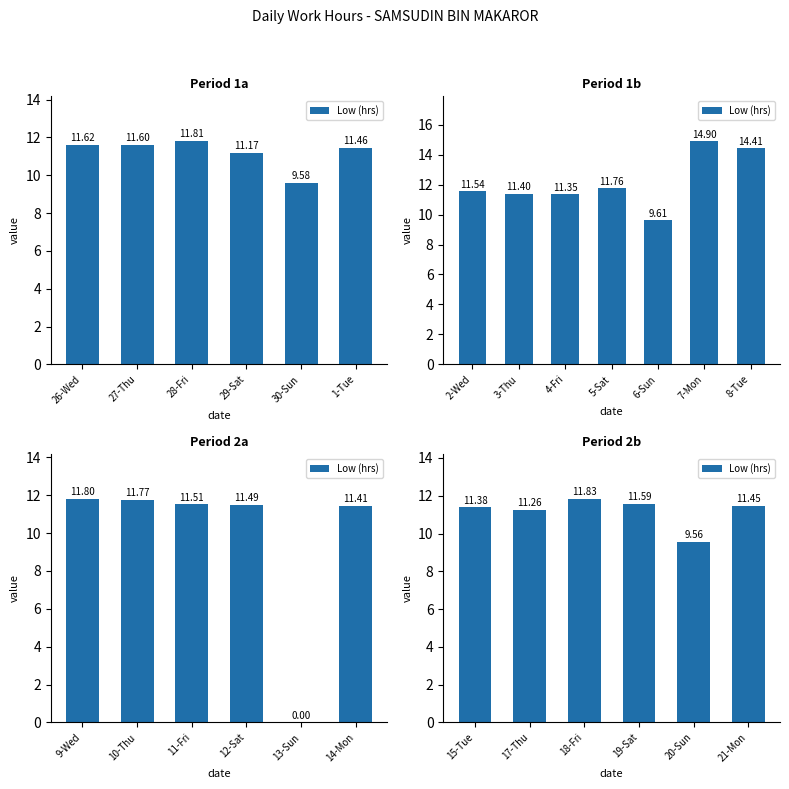

What is the difference between the second highest and minimum values?

2.0